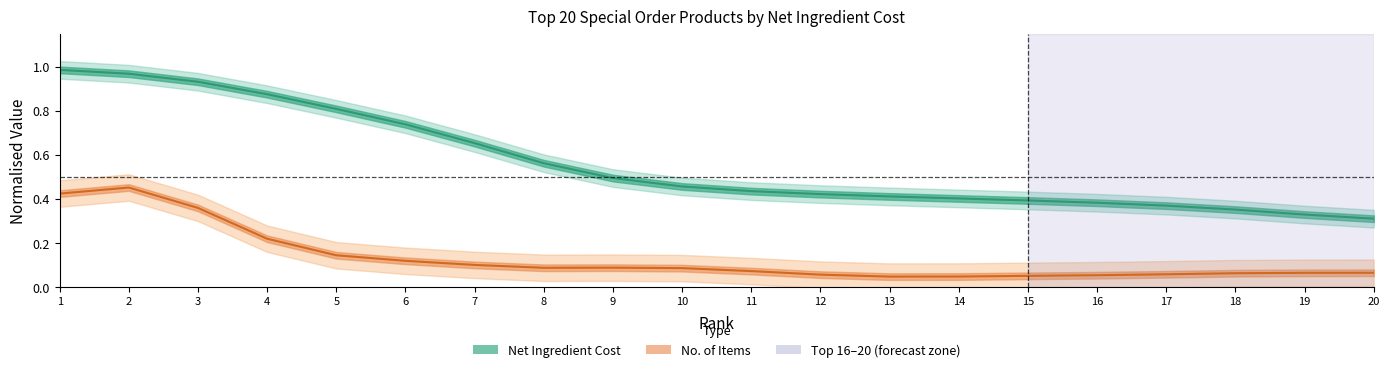

What is the difference between the No. of Items (normalised) values at 1 and 9?

0.3